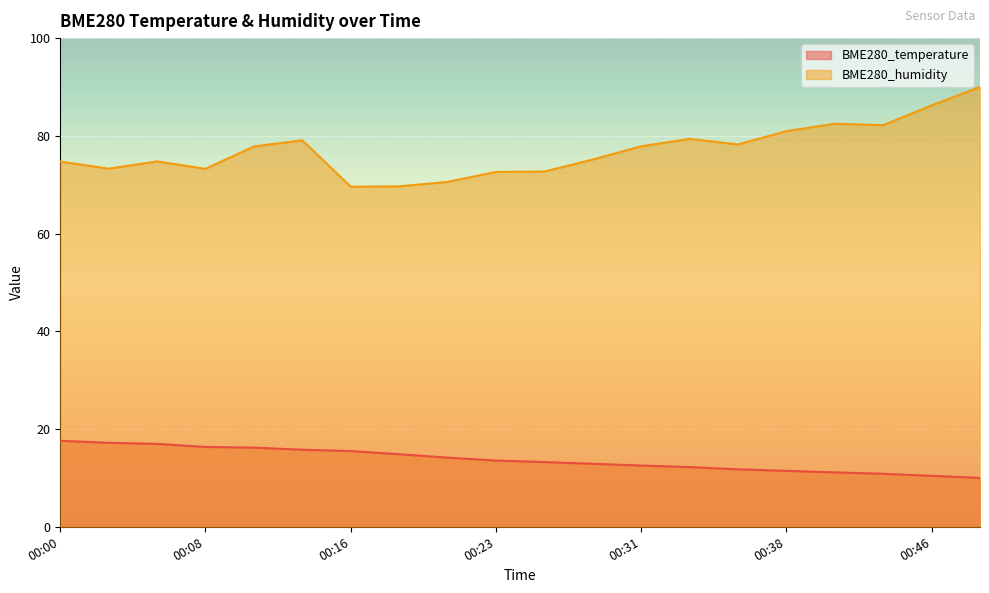

True or false: BME280_temperature has more than 2 interior local peaks.

False